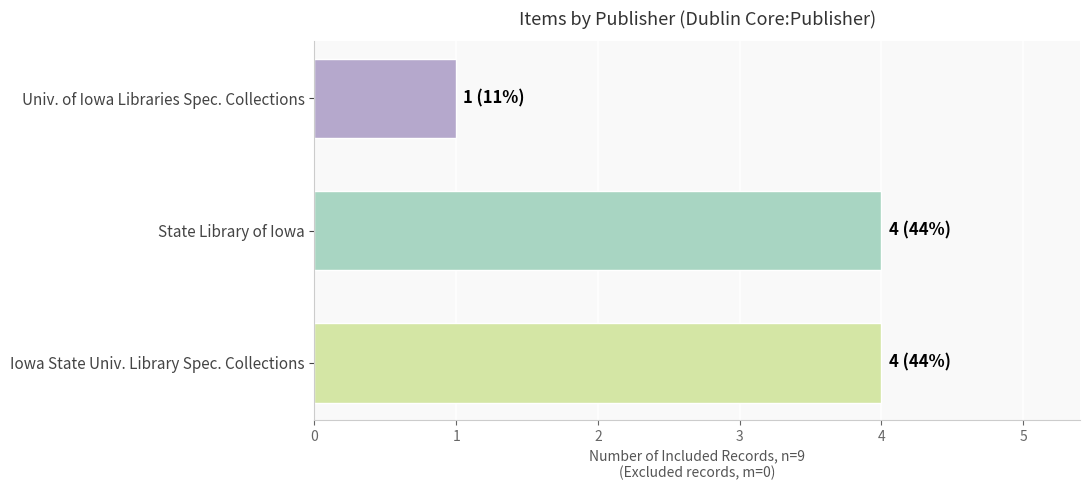

How many bars are there in total?

3